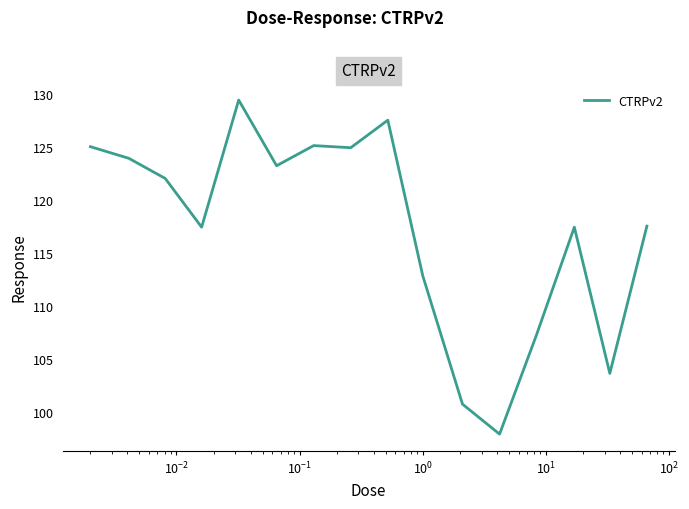

What is the smallest value displayed?

97.9